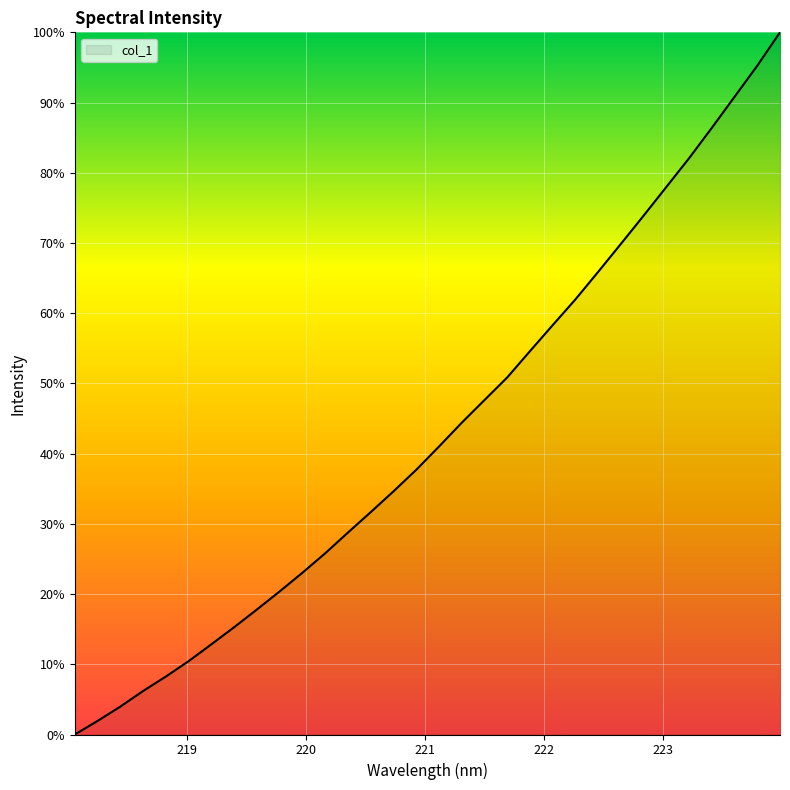

What is the greatest value displayed?

100.0